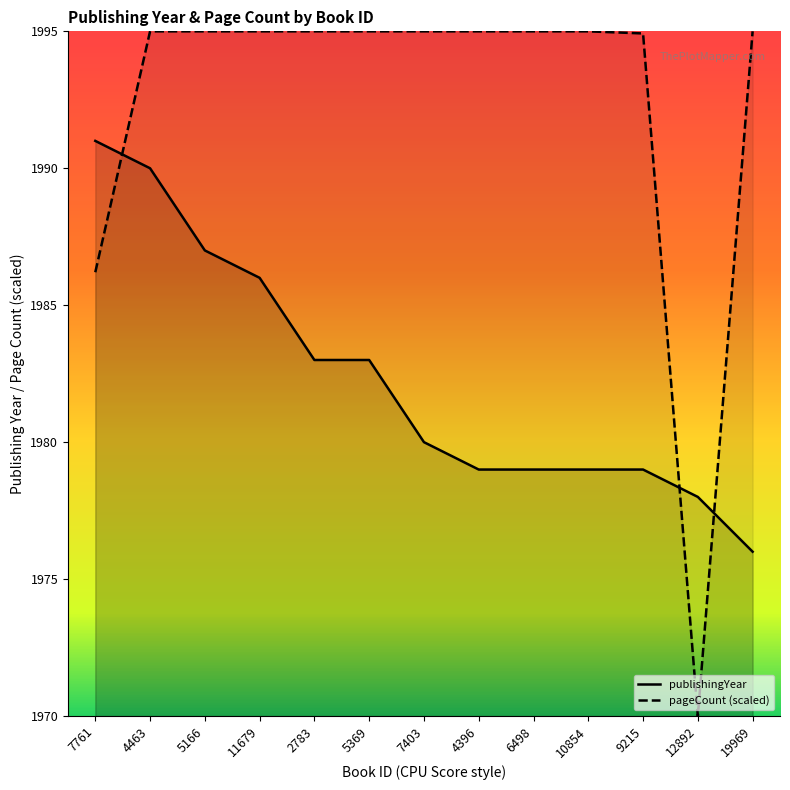

What are all the series names shown in the legend?

publishingYear, pageCount